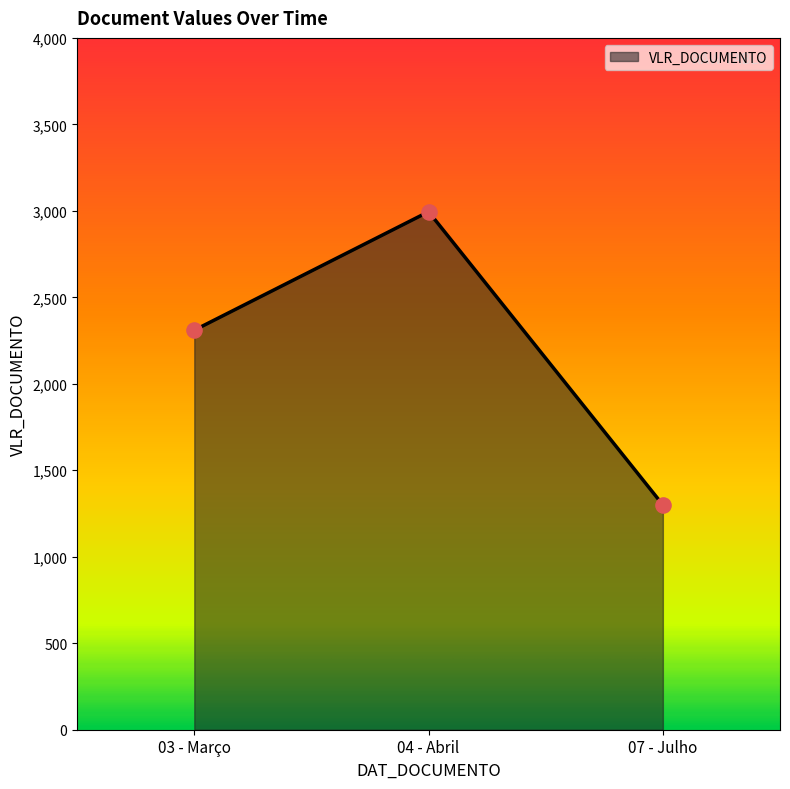

Which has a higher value, 03 - Março or 07 - Julho?

03 - Março